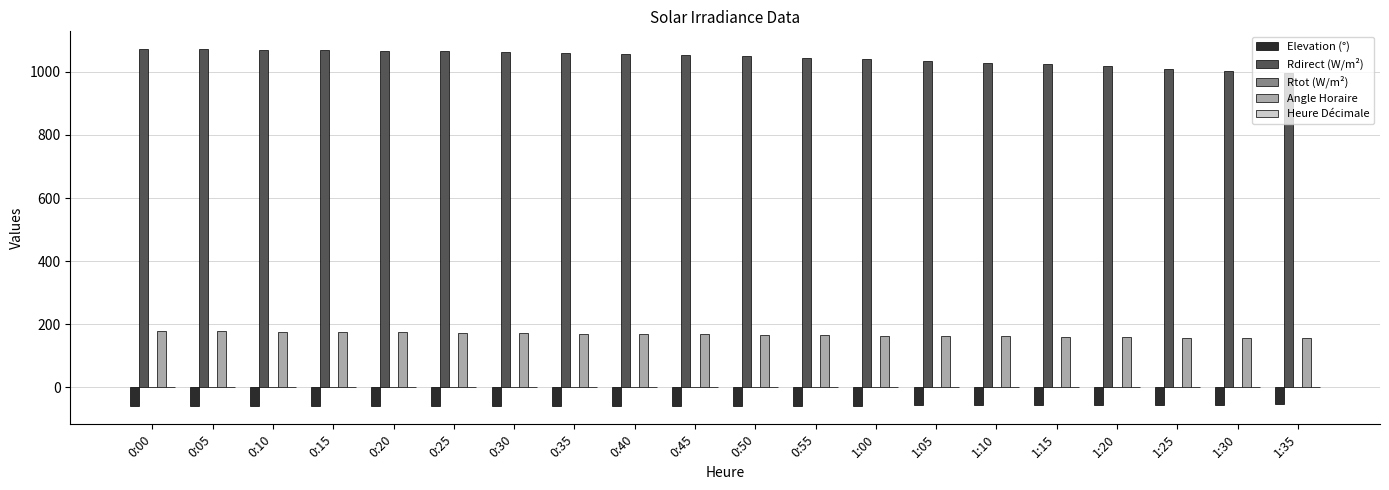

At which label does Elevation (°) first exceed -58?

1:00